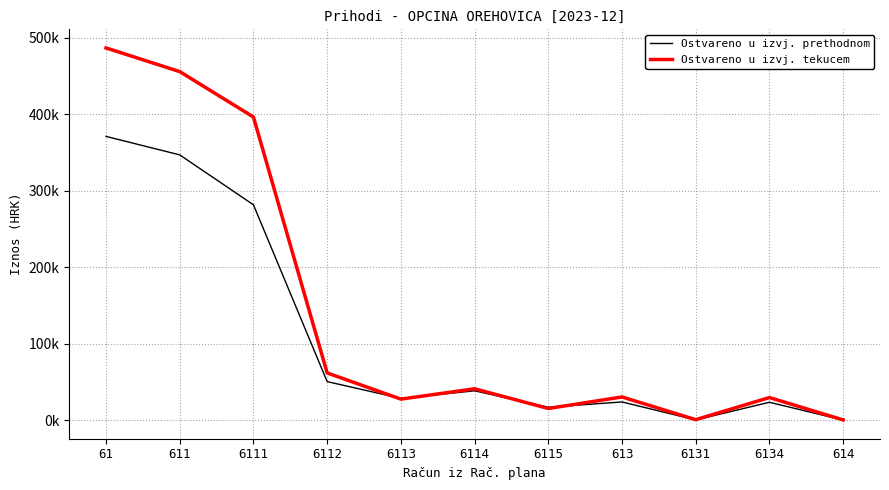

How many intersections are there between Ostvareno u izvj. tekucem and Ostvareno u izvj. prethodnom?

4